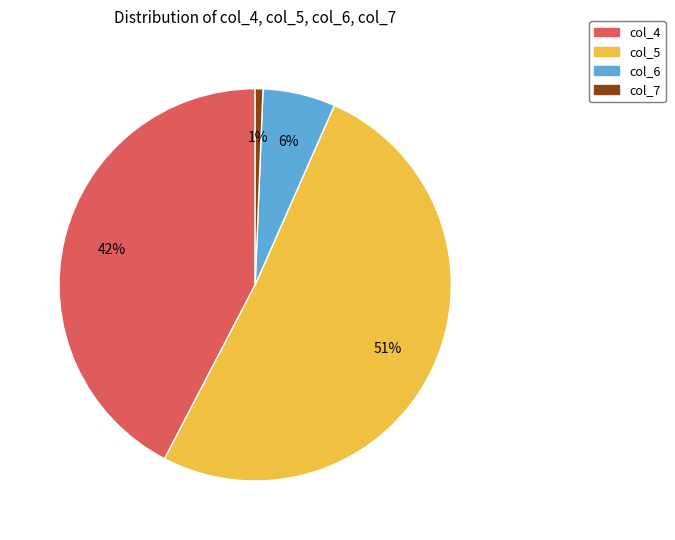

Is there any slice that represents more than half of the pie?

Yes